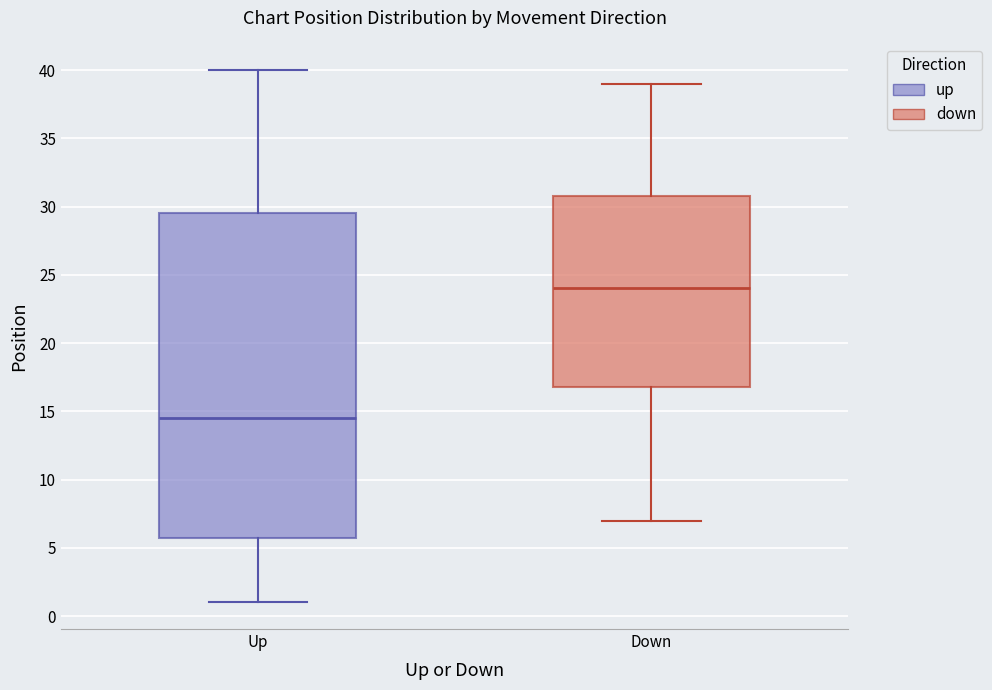

Reading left to right, read every box against the y-axis: the position of its median line, the range the box covers, and the ends of its whiskers. The values are not printed on the chart, so give them approximately, as read against the axis.

Up: median 14.5, box 6.0 to 29.5, whiskers 1.0 to 40.0
Down: median 24.0, box 17.0 to 31.0, whiskers 7.0 to 39.0